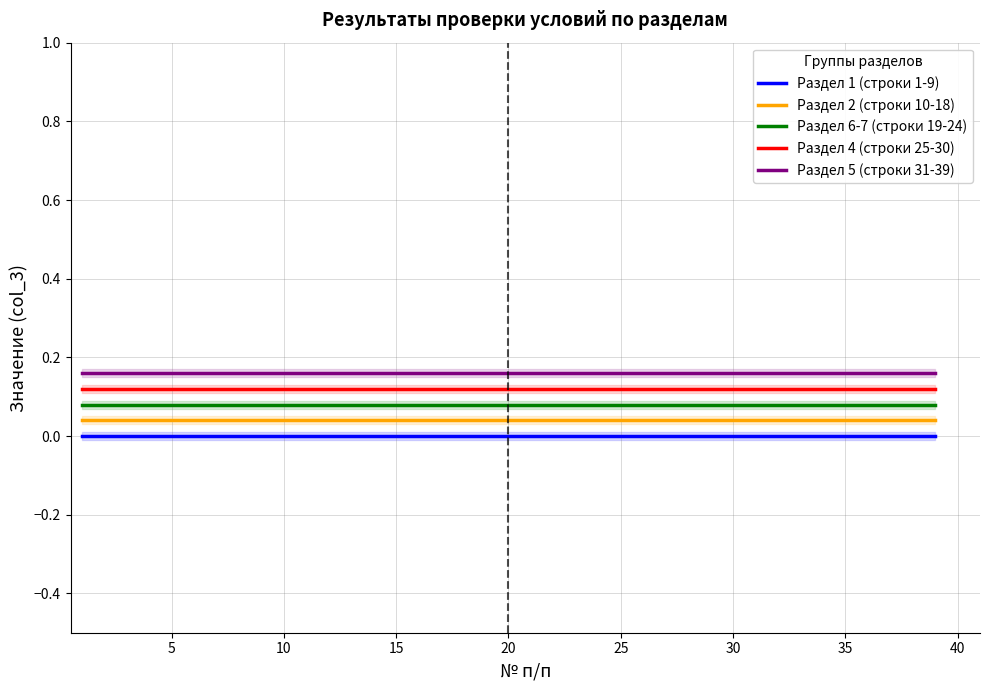

What is the approximate value of Раздел 4 (строки 25-30) at 5?

0.1